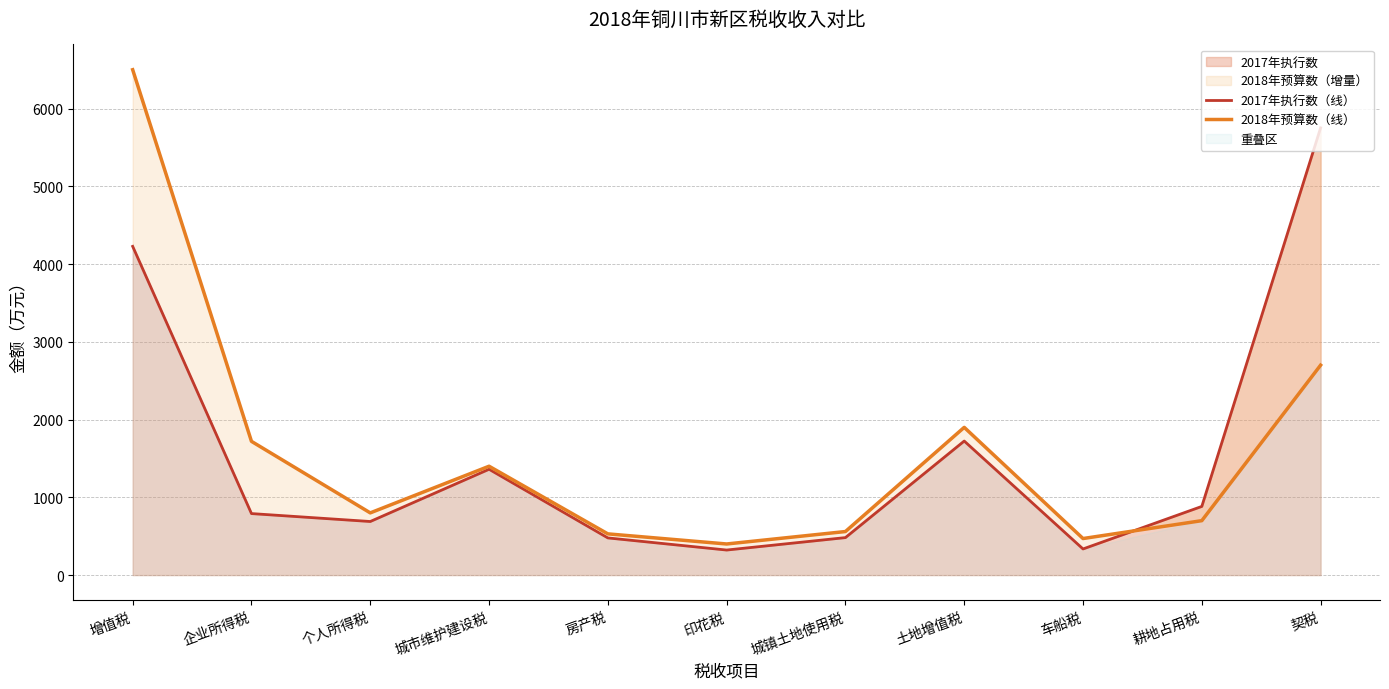

The 2017年执行数（线） series shows 191 at 企业所得税. True or false?

False